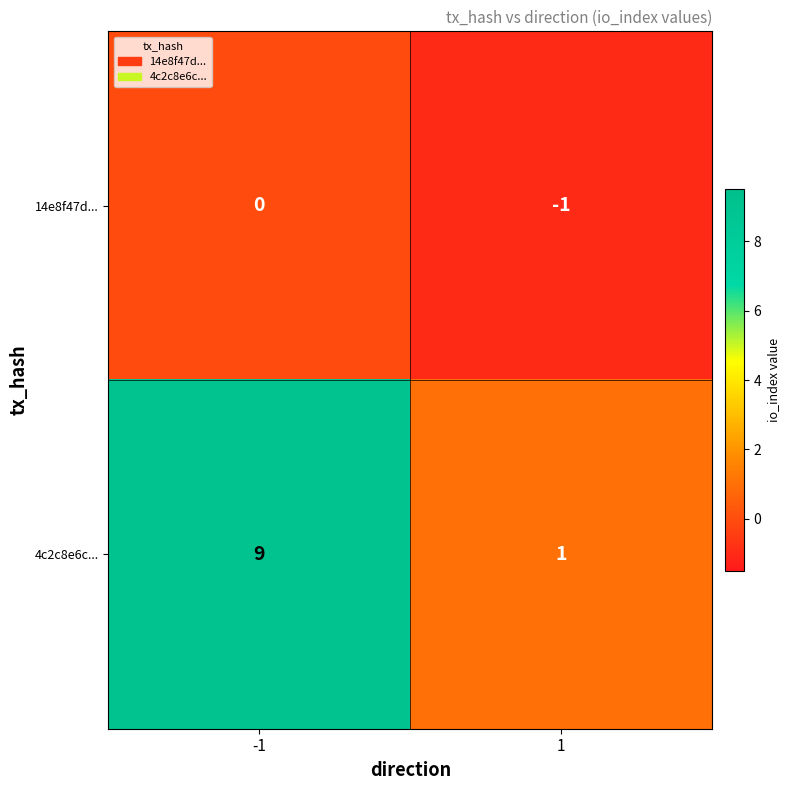

True or false: 14e8f47d... has a value of 0 at -1.

True